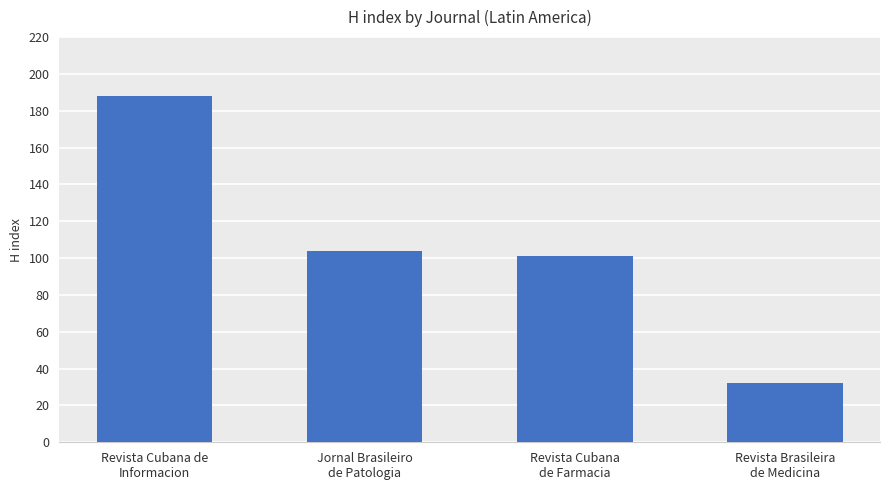

What is the sum of the values at Revista Brasileira
de Medicina and Jornal Brasileiro
de Patologia?

136